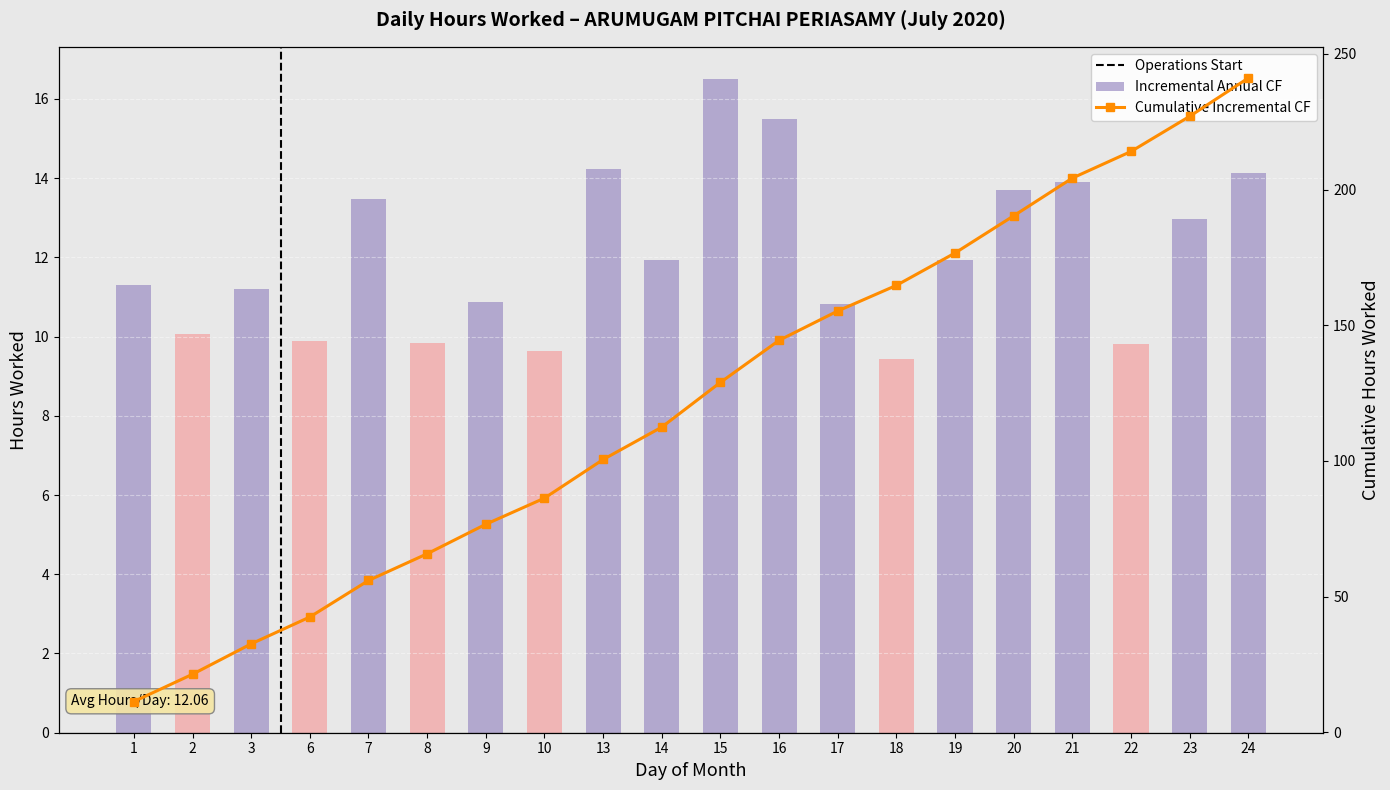

Reading left to right, what are all the values shown in this chart?

Incremental Annual CF: 1=11.3	2=10.1	3=11.2	6=9.9	7=13.5	8=9.8	9=10.9	10=9.6	13=14.2	14=11.9	15=16.5	16=15.5	17=10.8	18=9.4	19=11.9	20=13.7	21=13.9	22=9.8	23=13.0	24=14.1
Cumulative Incremental CF: 1=11.3	2=21.4	3=32.6	6=42.5	7=55.9	8=65.8	9=76.7	10=86.3	13=100.5	14=112.5	15=129.0	16=144.5	17=155.3	18=164.7	19=176.7	20=190.4	21=204.3	22=214.1	23=227.0	24=241.2